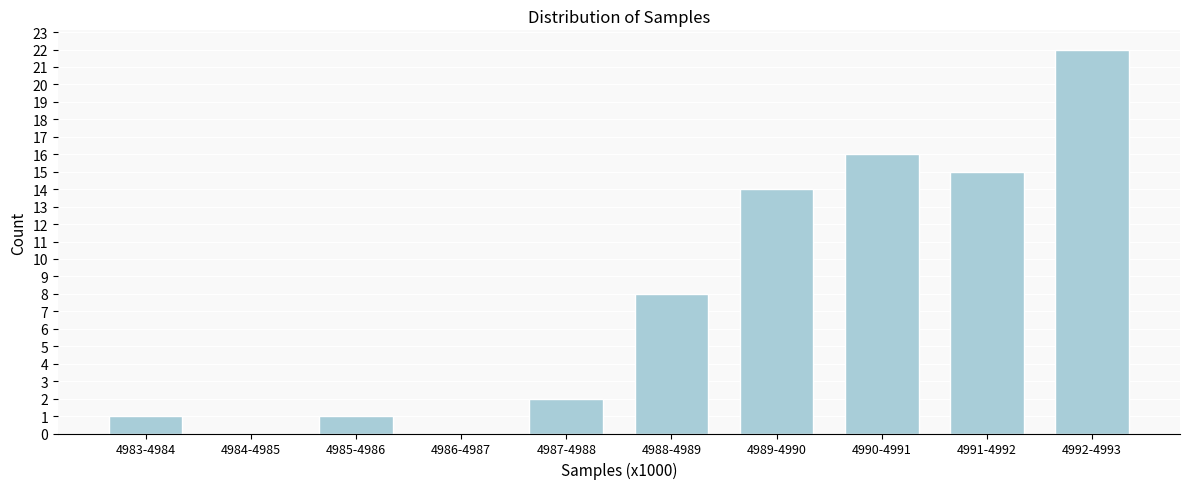

Reading left to right, transcribe all the data shown in this chart.

4983-4984=1	4984-4985=0	4985-4986=1	4986-4987=0	4987-4988=2	4988-4989=8	4989-4990=14	4990-4991=16	4991-4992=15	4992-4993=22